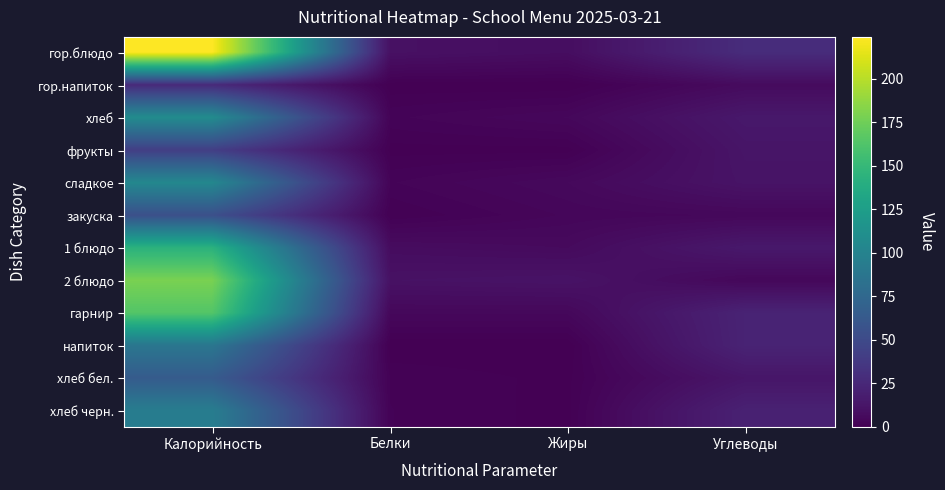

Reading left to right, extract all data points from this chart.

гор.блюдо: Калорийность=224.0	Белки=9.9	Жиры=8.0	Углеводы=28.2
гор.напиток: Калорийность=26.8	Белки=0.2	Жиры=0.0	Углеводы=6.5
хлеб: Калорийность=107.9	Белки=2.4	Жиры=4.4	Углеводы=14.6
фрукты: Калорийность=41.4	Белки=0.5	Жиры=0.5	Углеводы=12.5
сладкое: Калорийность=104.1	Белки=2.5	Жиры=5.2	Углеводы=11.7
закуска: Калорийность=54.6	Белки=0.8	Жиры=3.7	Углеводы=4.6
1 блюдо: Калорийность=143.5	Белки=7.2	Жиры=6.1	Углеводы=14.8
2 блюдо: Калорийность=179.0	Белки=10.5	Жиры=11.3	Углеводы=4.3
гарнир: Калорийность=164.2	Белки=4.6	Жиры=4.6	Углеводы=22.0
напиток: Калорийность=88.0	Белки=0.0	Жиры=0.0	Углеводы=22.0
хлеб бел.: Калорийность=64.3	Белки=1.6	Жиры=0.6	Углеводы=13.1
хлеб черн.: Калорийность=94.4	Белки=1.8	Жиры=0.5	Углеводы=20.7